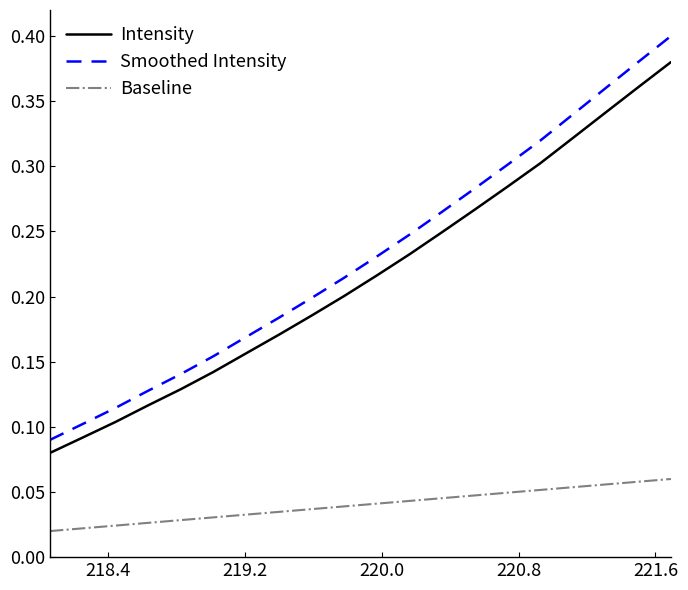

Which series has the largest range (max minus min)?

Smoothed Intensity